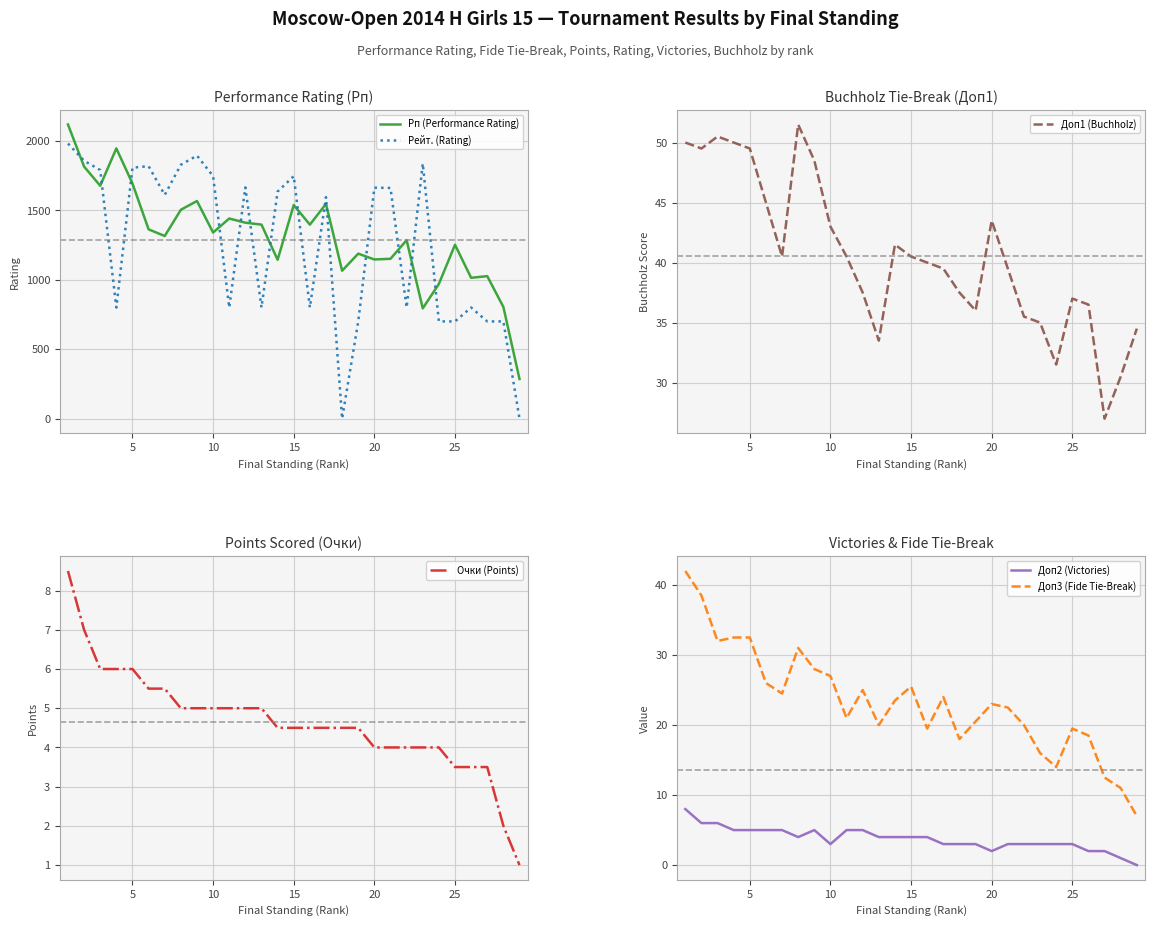

True or false: Доп2 (Victories) and Доп3 (Fide Tie-Break) intersect in this chart.

False